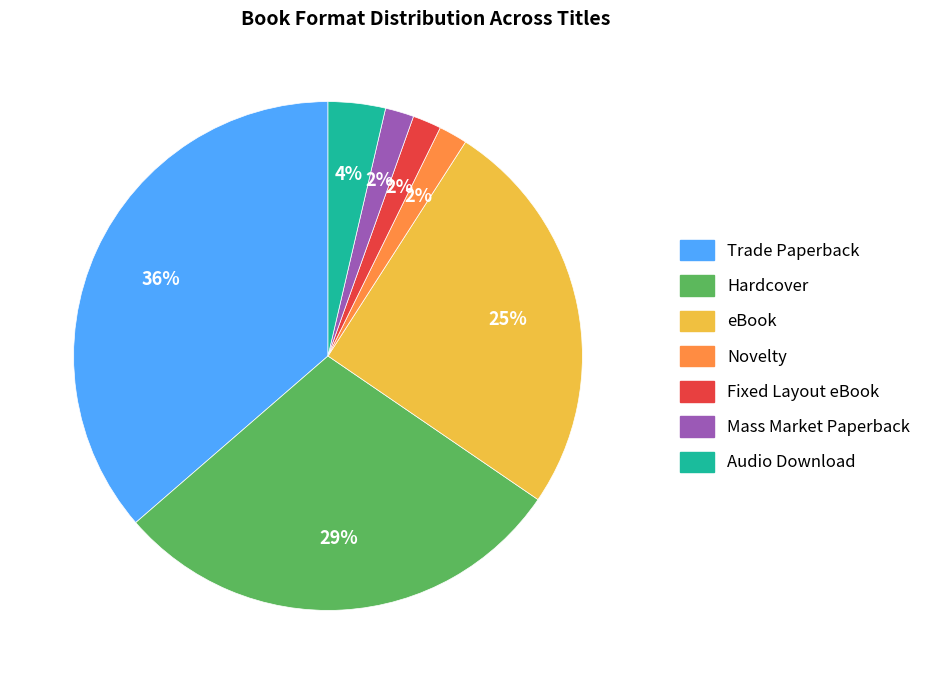

Count the number of slices in the pie.

7